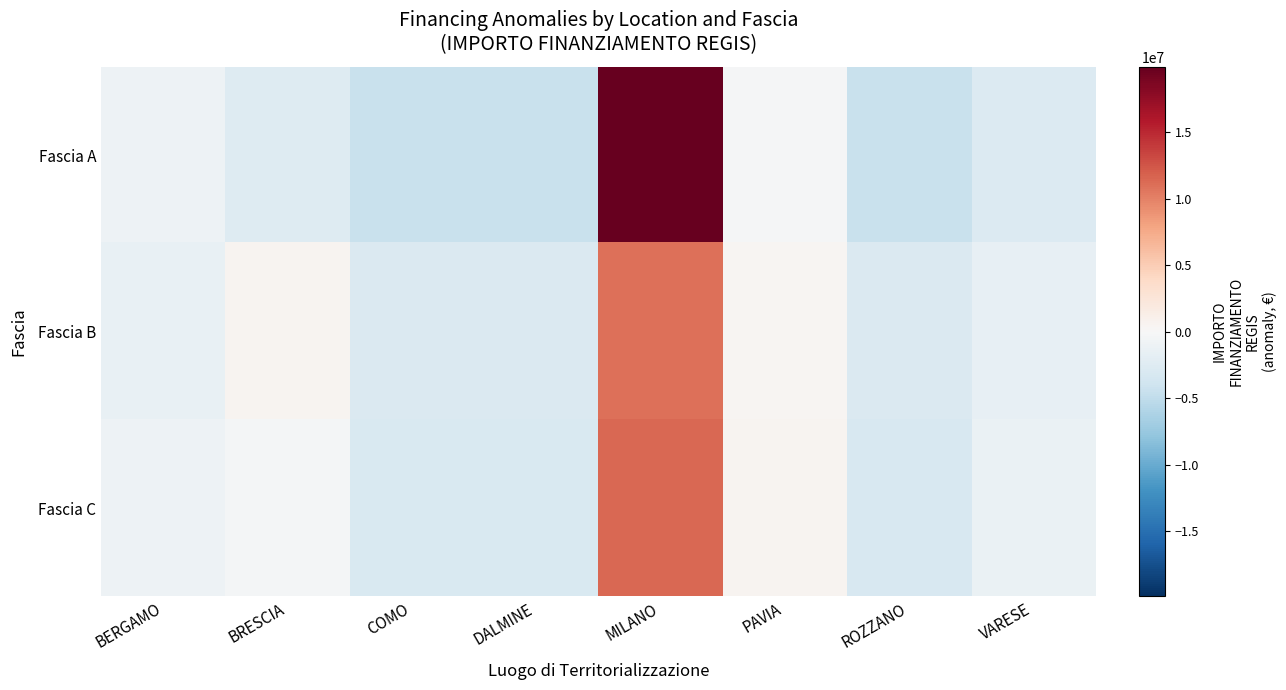

What is the greatest value displayed?

19915974.2